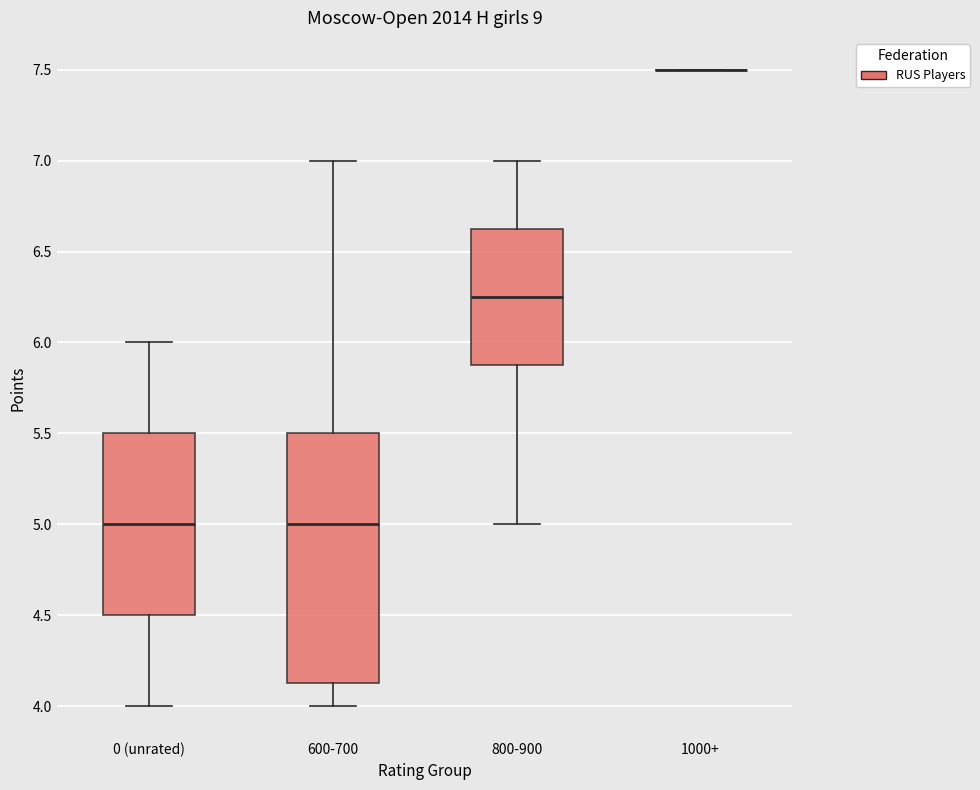

Reading left to right, read every box against the y-axis: the position of its median line, the range the box covers, and the ends of its whiskers. The values are not printed on the chart, so give them approximately, as read against the axis.

0 (unrated): median 5.00, box 4.50 to 5.50, whiskers 4.00 to 6.00
600-700: median 5.00, box 4.15 to 5.50, whiskers 4.00 to 7.00
800-900: median 6.25, box 5.90 to 6.65, whiskers 5.00 to 7.00
1000+: box collapsed to a line at 7.50, whiskers 7.50 to 7.50